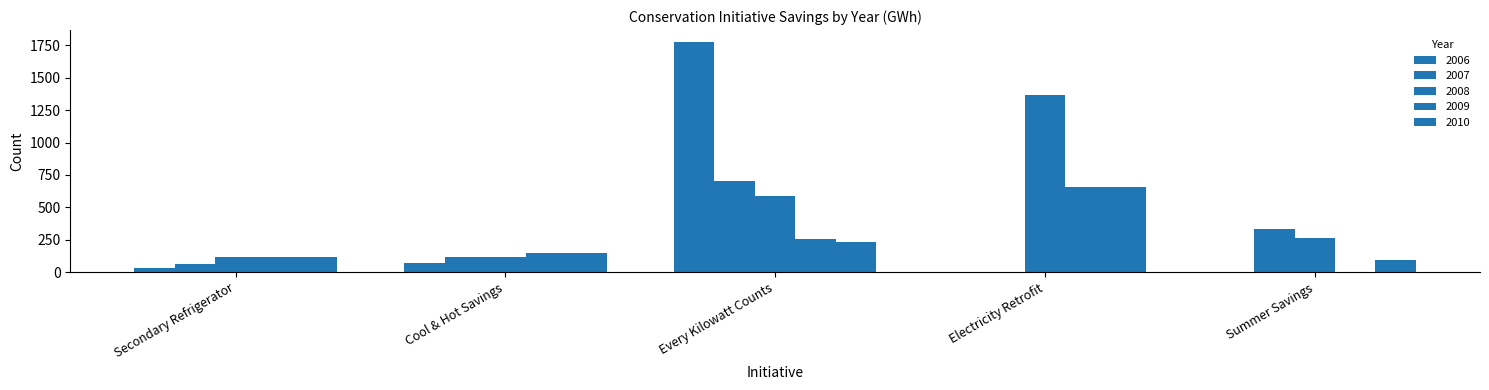

Is the value of 2006 at Electricity Retrofit greater than the value of 2008 at Summer Savings?

No